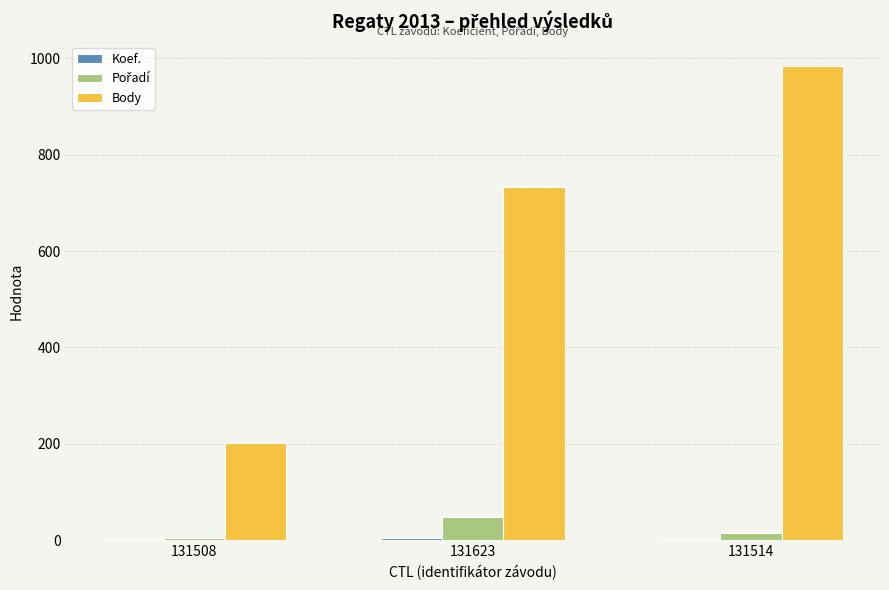

At which category is the sum across all series the highest?

131514